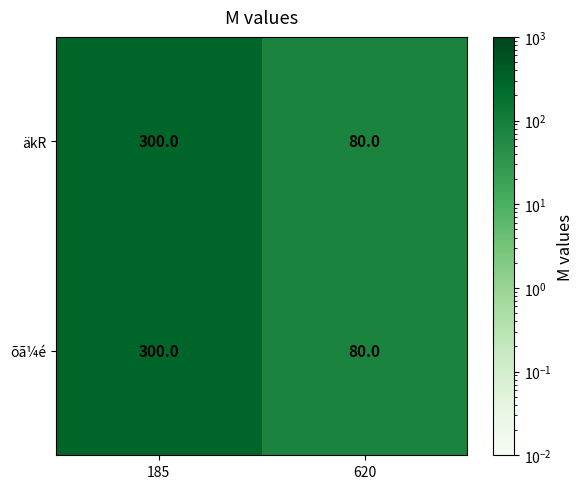

What is the sum of all õã¼é values?

380